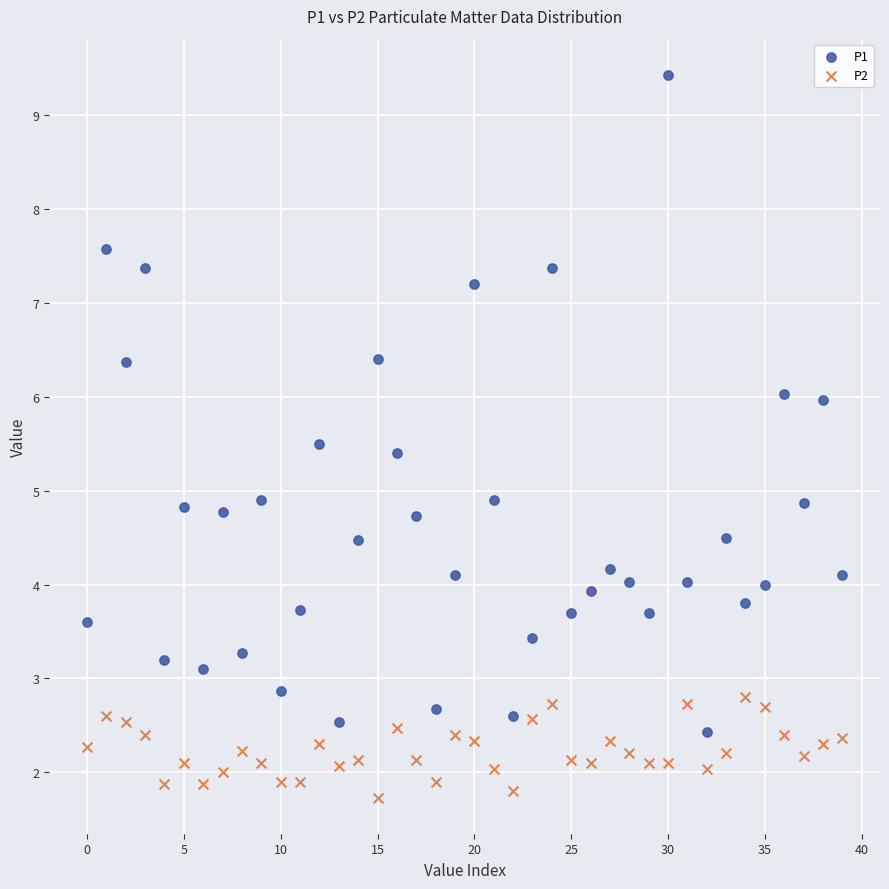

Which series reaches the maximum Y coordinate?

P1